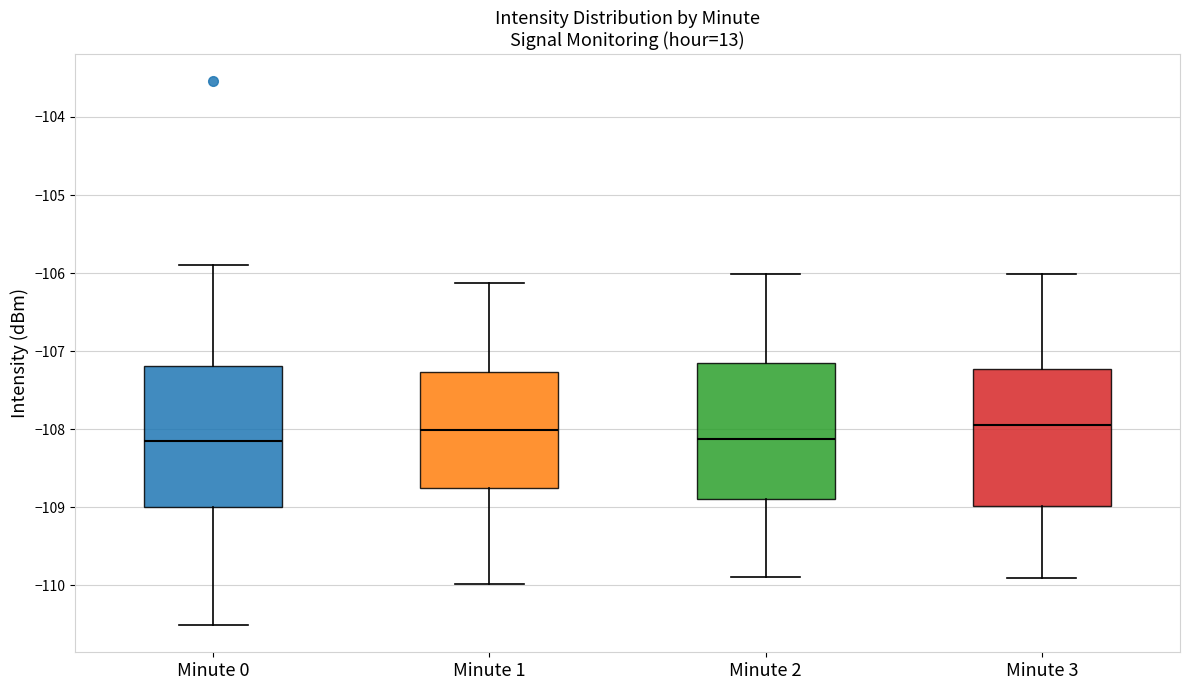

Reading left to right, read every box against the y-axis: the position of its median line, the range the box covers, and the ends of its whiskers. The values are not printed on the chart, so give them approximately, as read against the axis.

Minute 0: median -108.2, box -109.0 to -107.2, whiskers -110.5 to -105.9
Minute 1: median -108.0, box -108.8 to -107.3, whiskers -110.0 to -106.1
Minute 2: median -108.1, box -108.9 to -107.2, whiskers -109.9 to -106.0
Minute 3: median -108.0, box -109.0 to -107.2, whiskers -109.9 to -106.0